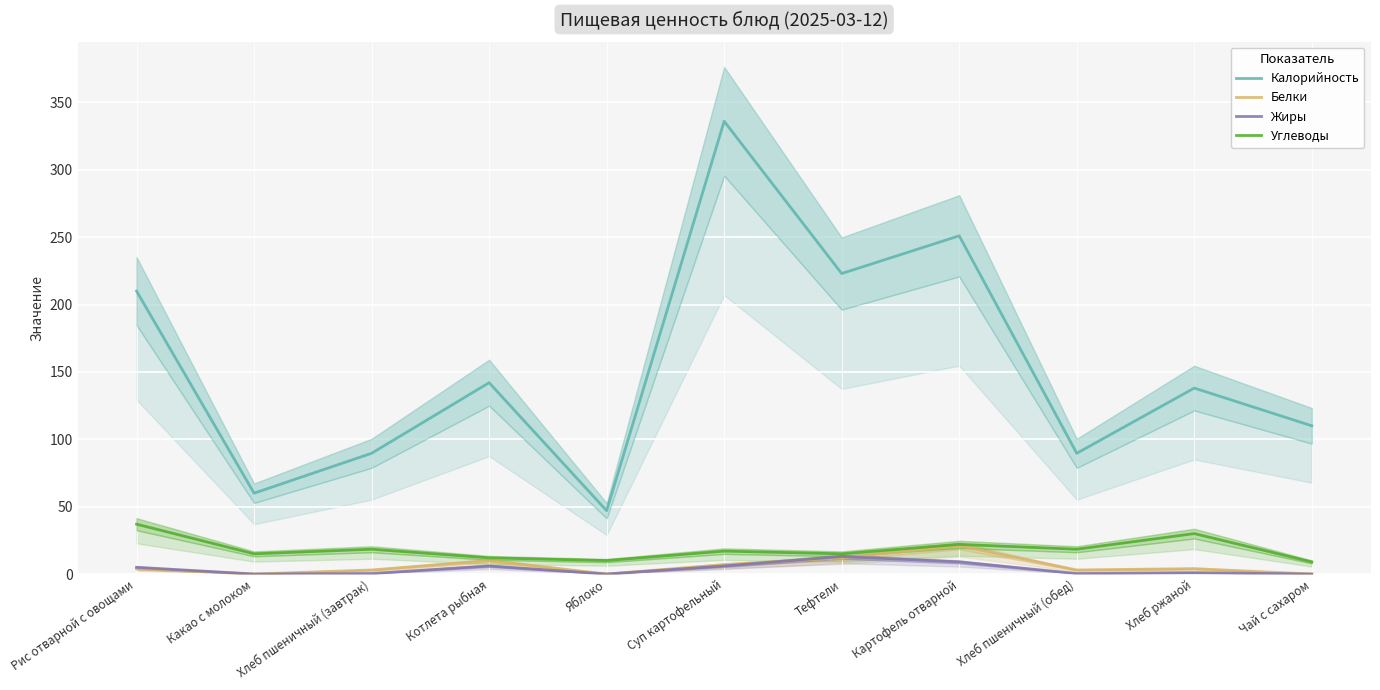

At which label does Калорийность reach its peak?

Суп картофельный